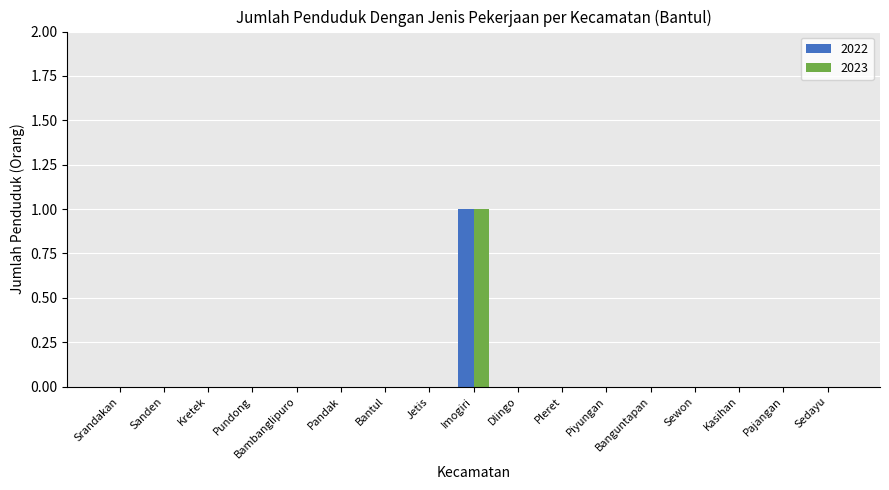

At which category does the chart reach its peak across all series?

Imogiri